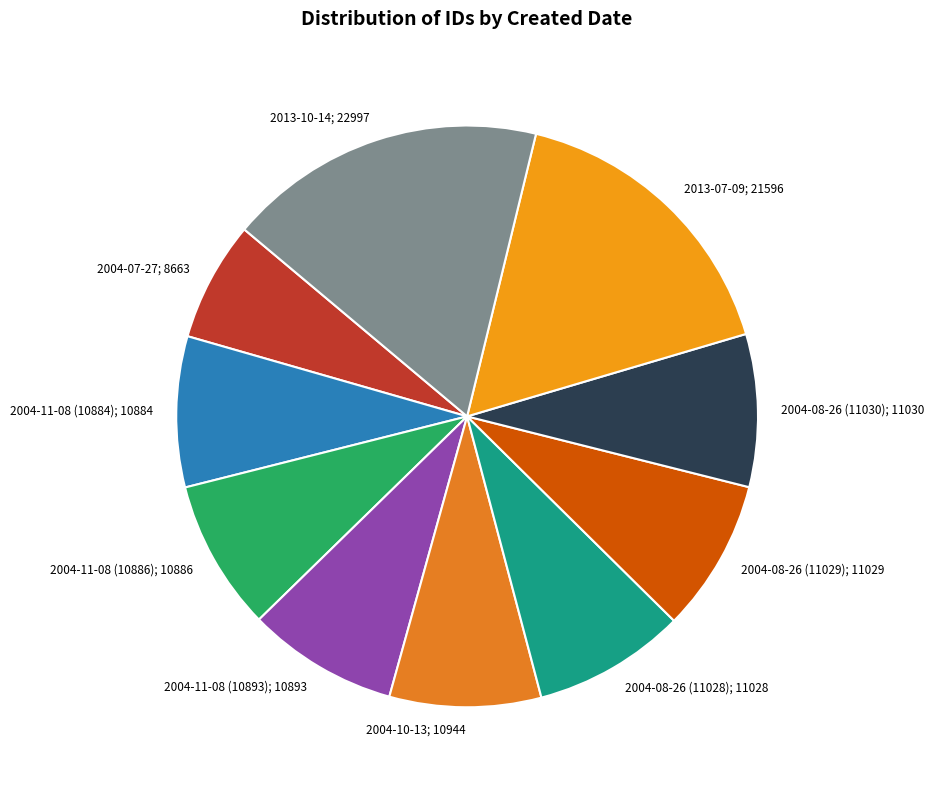

Is there a majority slice in this chart?

No